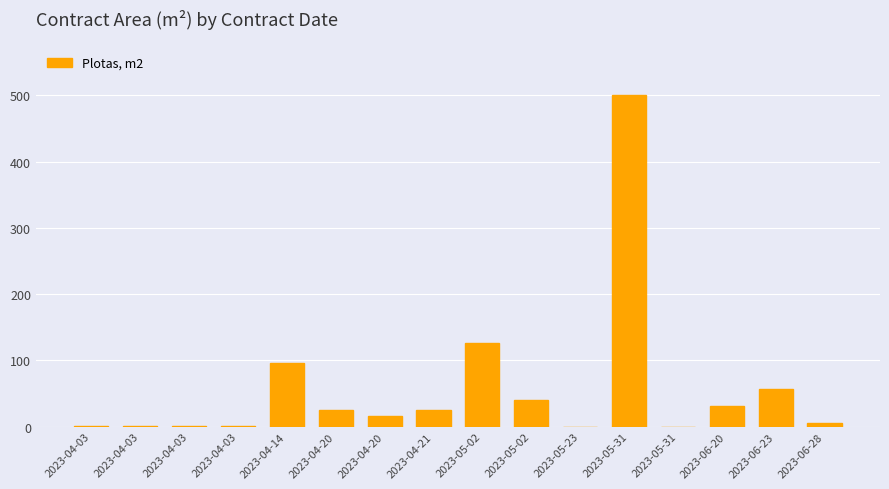

What is the label of the 14th bar from the right?

2023-04-03